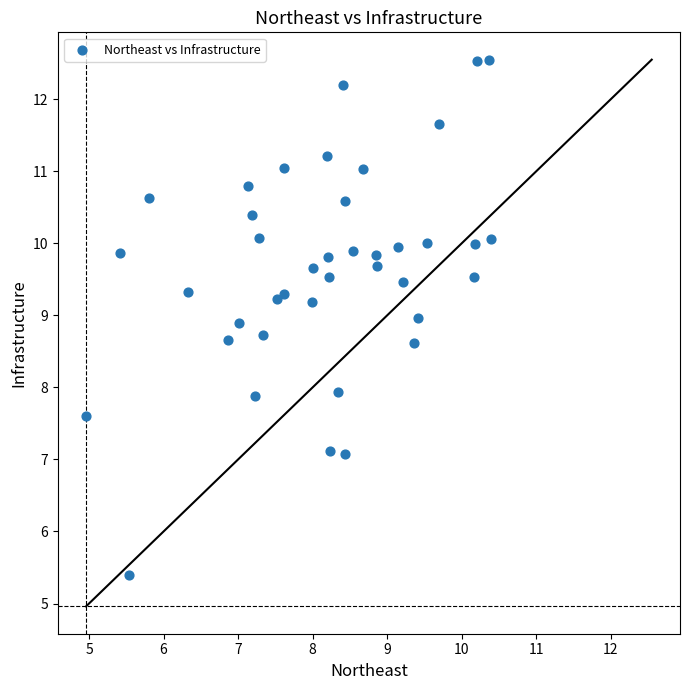

What is the range of X values (max minus min)?

5.4